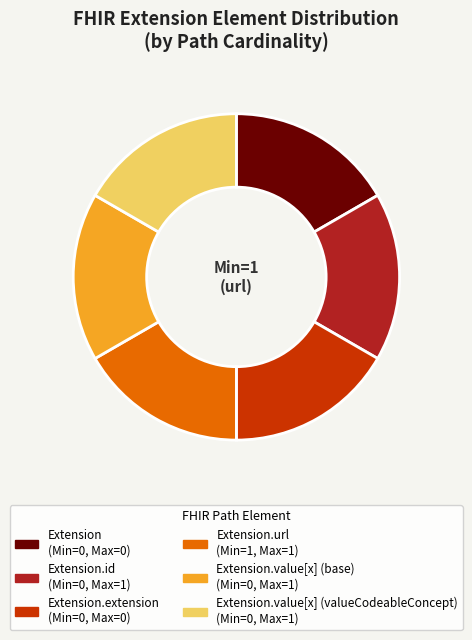

Does any single category account for the majority?

No